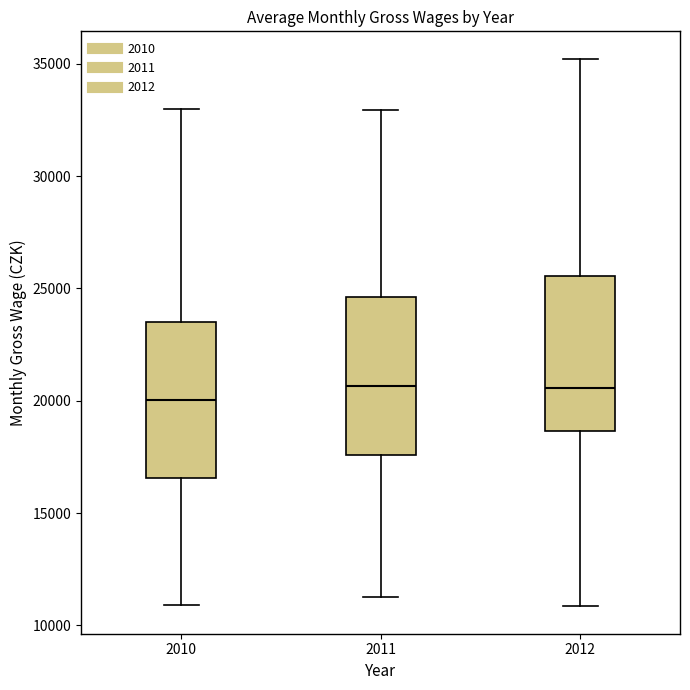

Which box's median line is the lowest?

2010